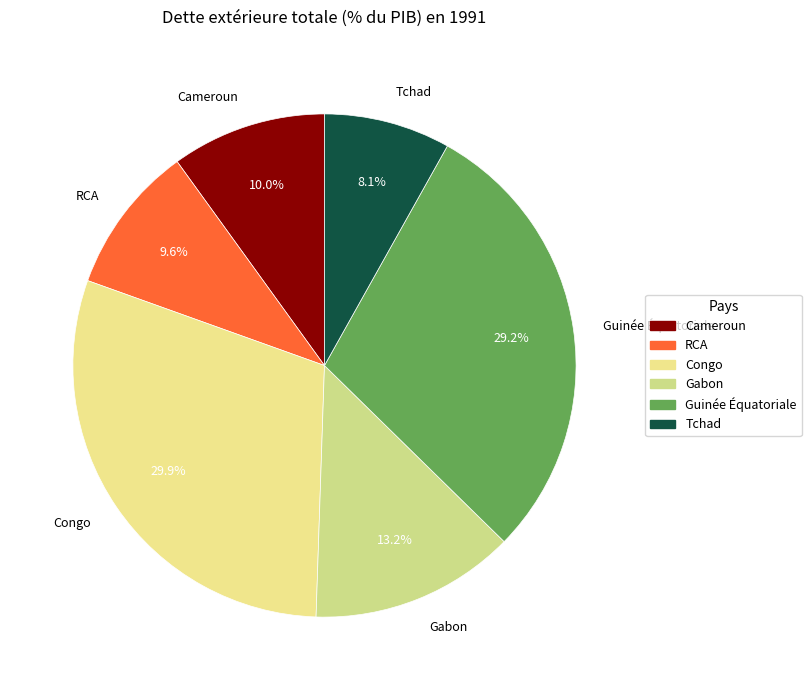

To the nearest percent, what portion does RCA represent?

10%